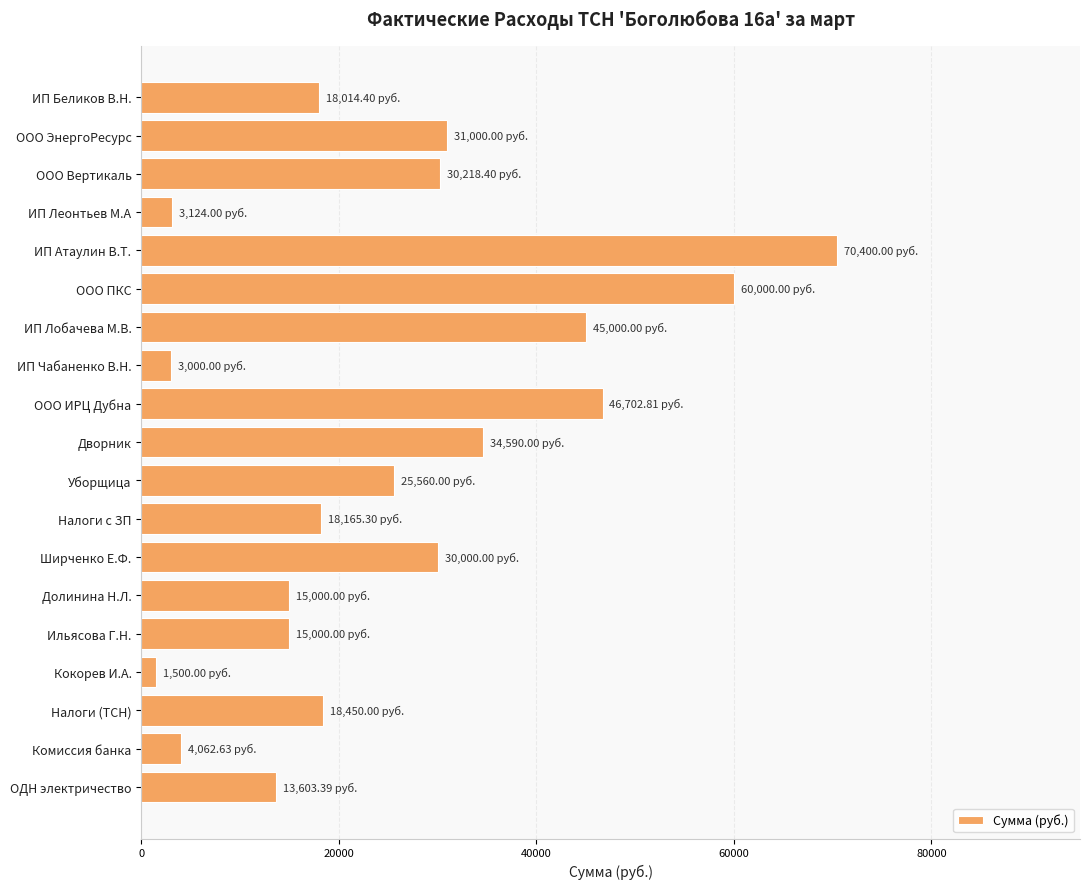

How many data points does each series have?

19